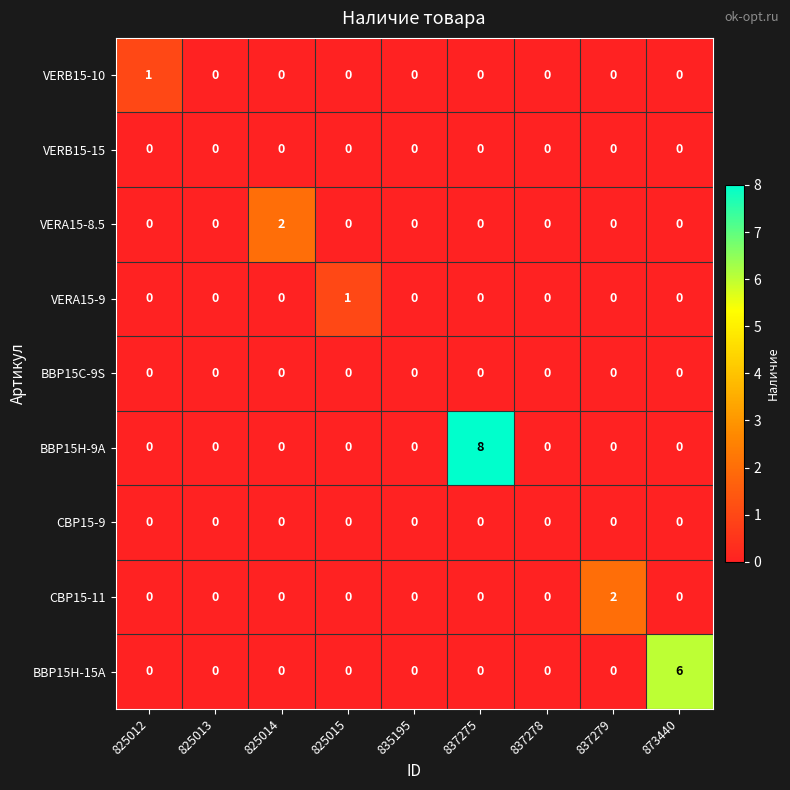

What is the maximum value shown in the chart?

8